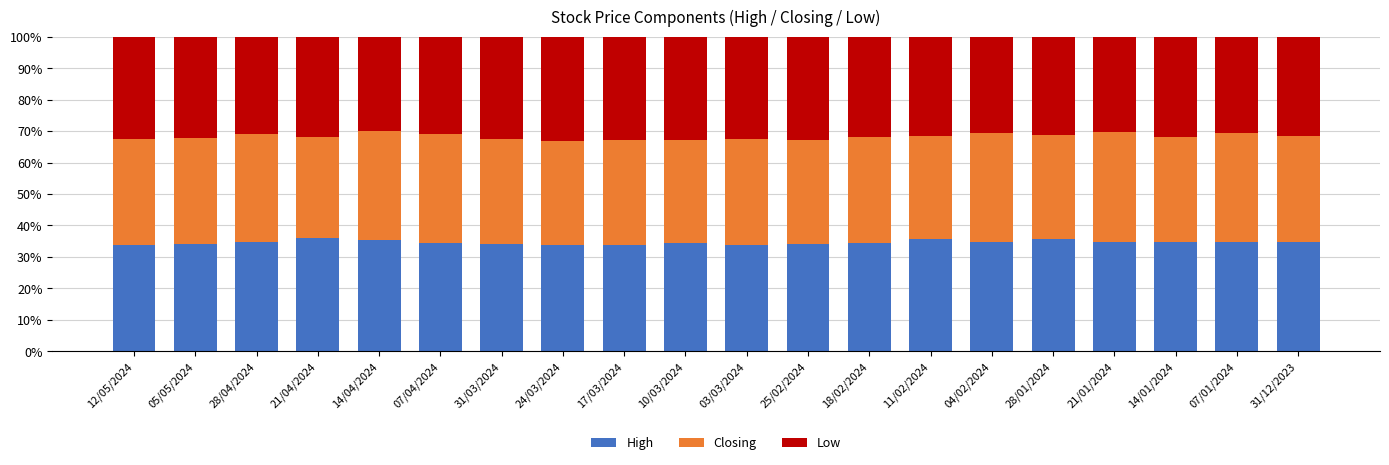

What are all the series names shown in the legend?

High, Closing, Low